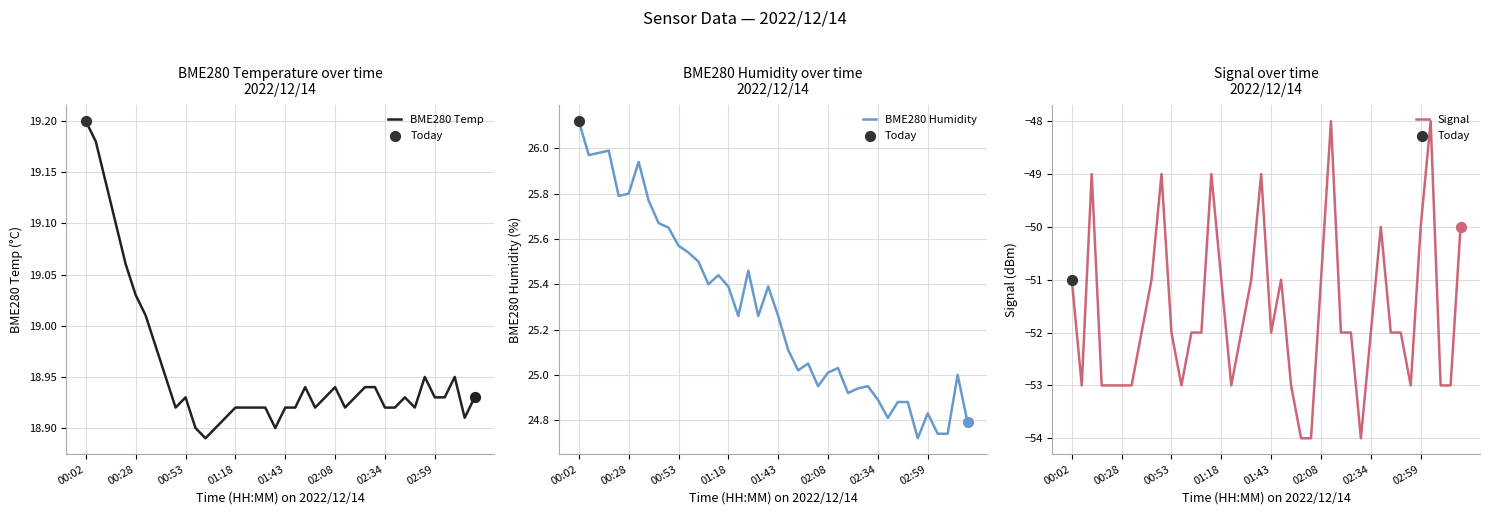

What are all the series names shown in the legend?

BME280 Temp, BME280 Humidity, Signal